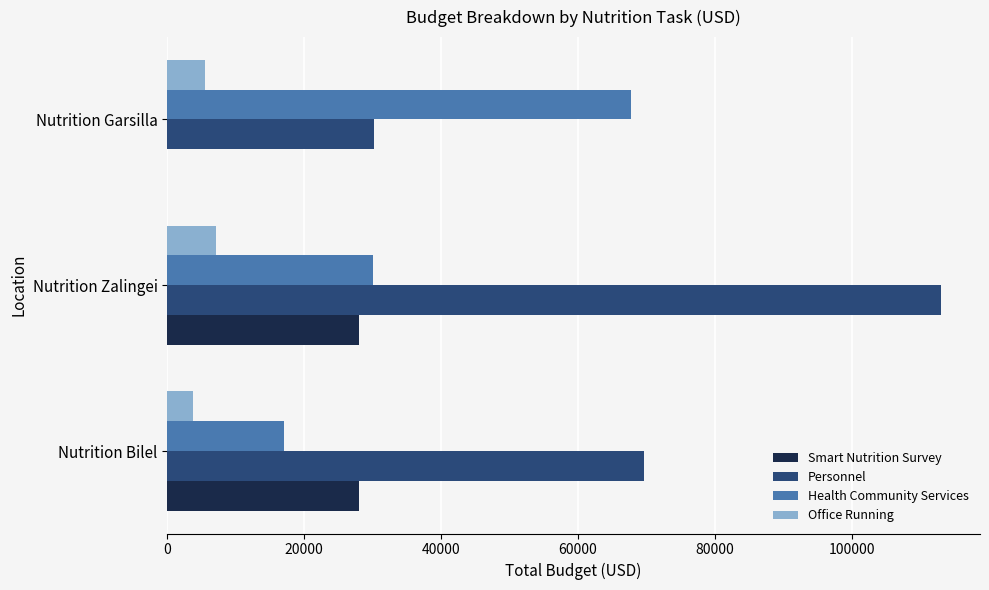

Which series has the largest range (max minus min)?

Personnel